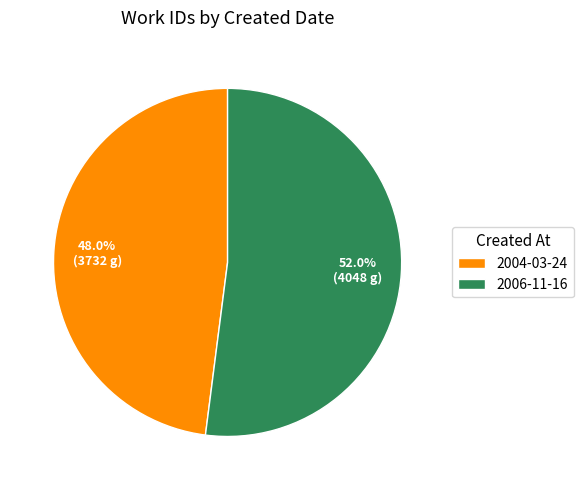

How many slices are in this pie chart?

2